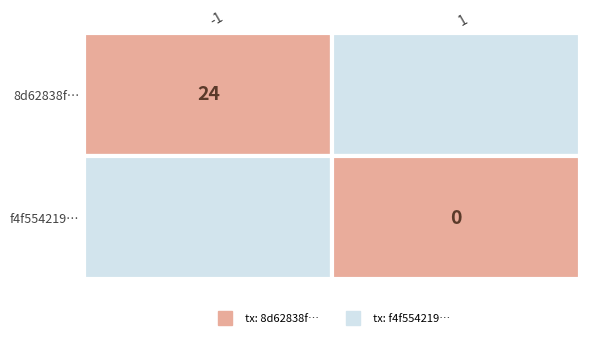

Which series has the largest range (max minus min)?

8d62838f…